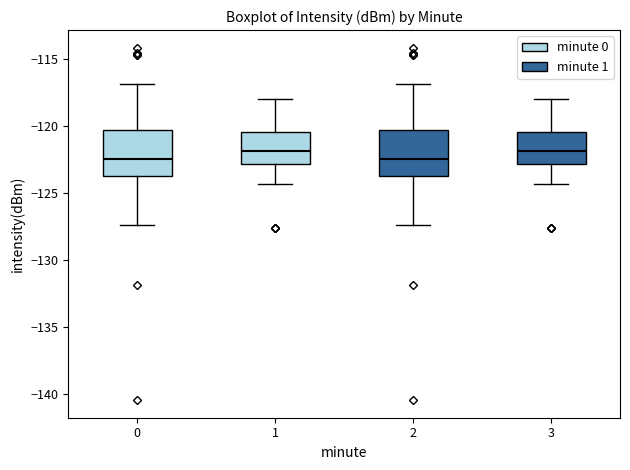

Reading left to right, transcribe this box plot: for each box, give where its median line is, the range the box spans, and where its two whiskers end, as read against the y-axis. The values are not printed on the chart, so give them approximately, as read against the axis.

0: median -122.5, box -123.5 to -120.5, whiskers -127.5 to -117.0
1: median -122.0, box -123.0 to -120.5, whiskers -124.5 to -118.0
2: median -122.5, box -123.5 to -120.5, whiskers -127.5 to -117.0
3: median -122.0, box -123.0 to -120.5, whiskers -124.5 to -118.0